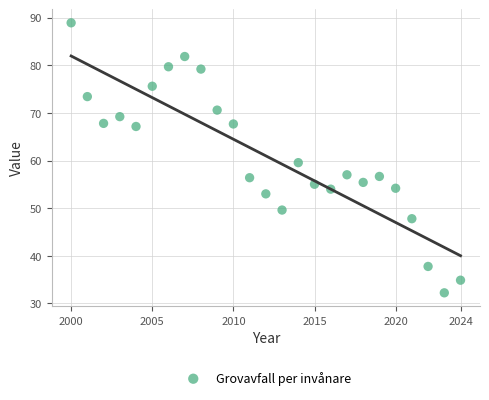

What is the range of Y values (max minus min)?

56.7